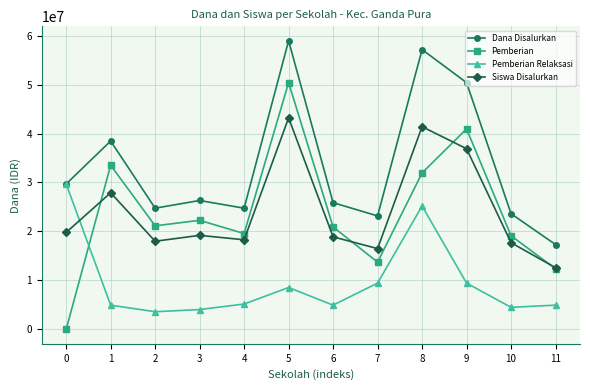

Which series has the largest range (max minus min)?

Pemberian